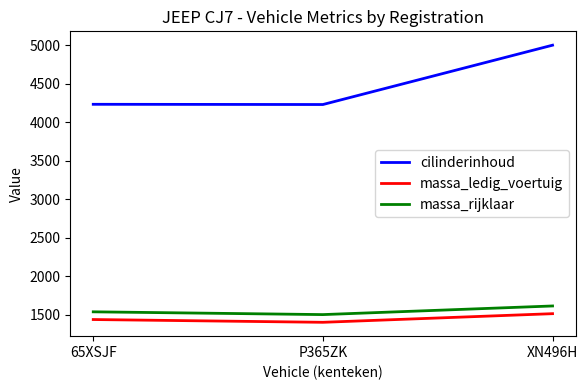

What is the sum of all massa_ledig_voertuig values?

4360